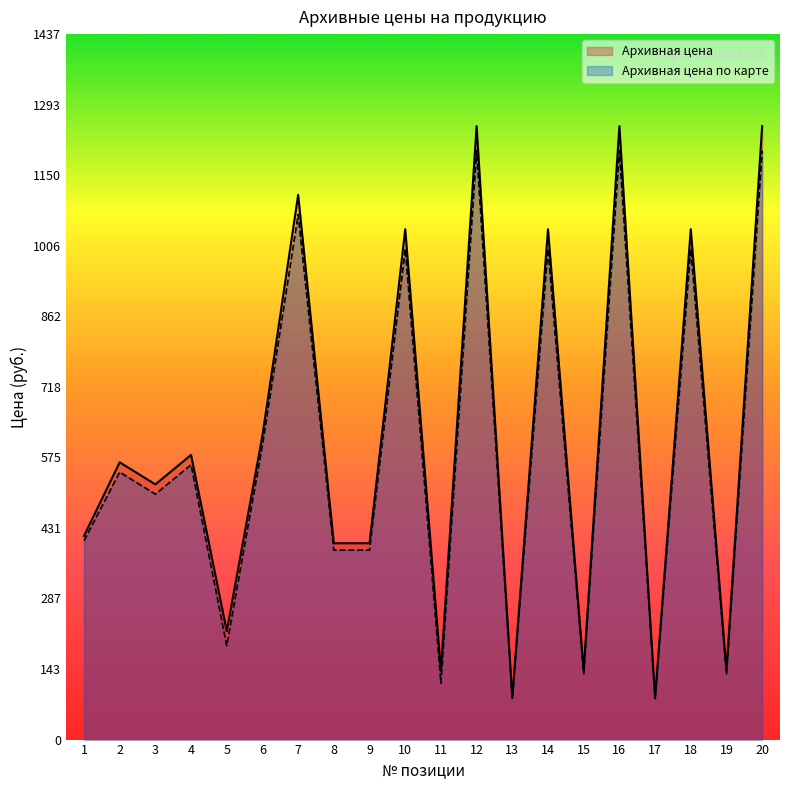

At how many categories does at least one series exceed 155?

15